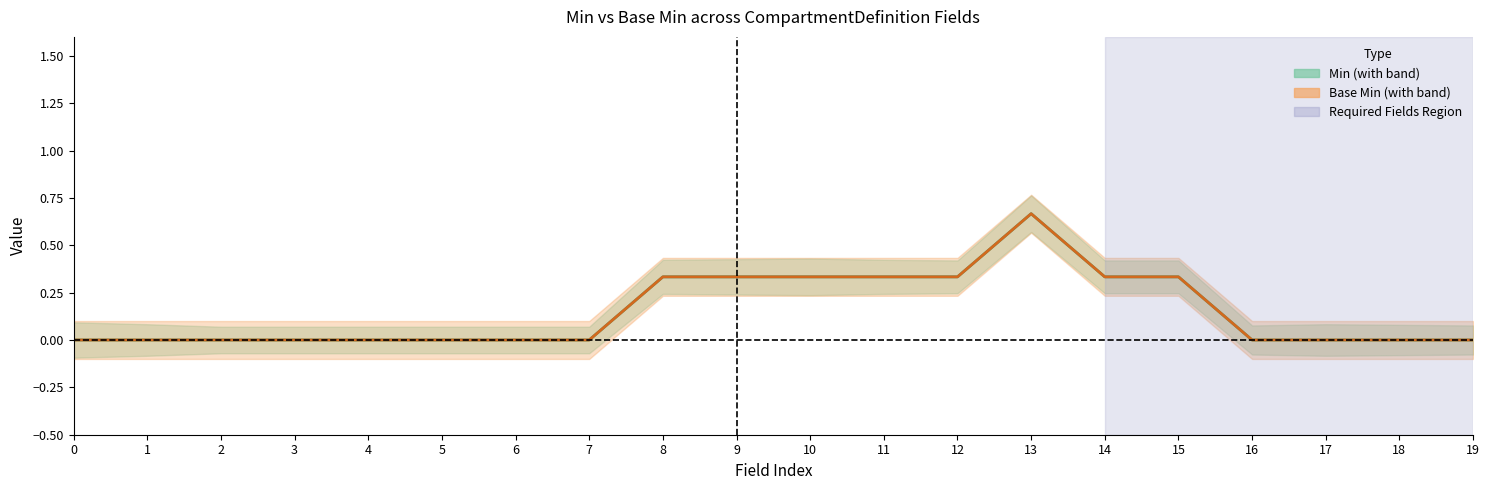

True or false: Base Min and Min cross at least once.

False